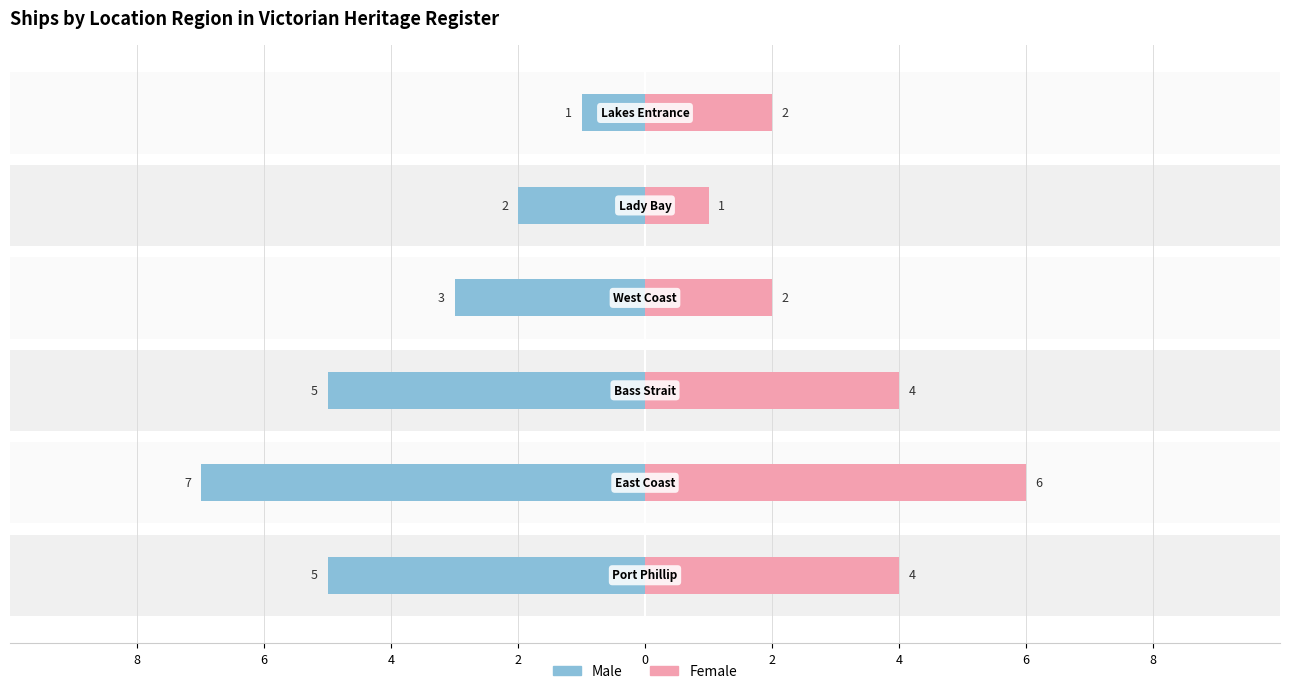

How many groups of bars are there?

6